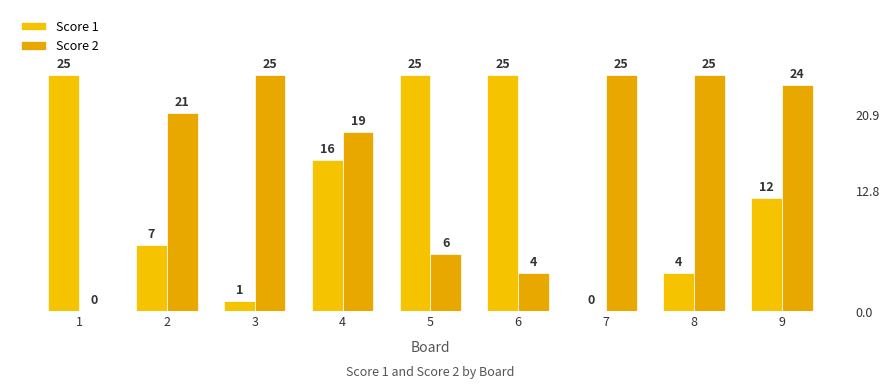

Are the bars grouped side by side (vs. stacked)?

Yes